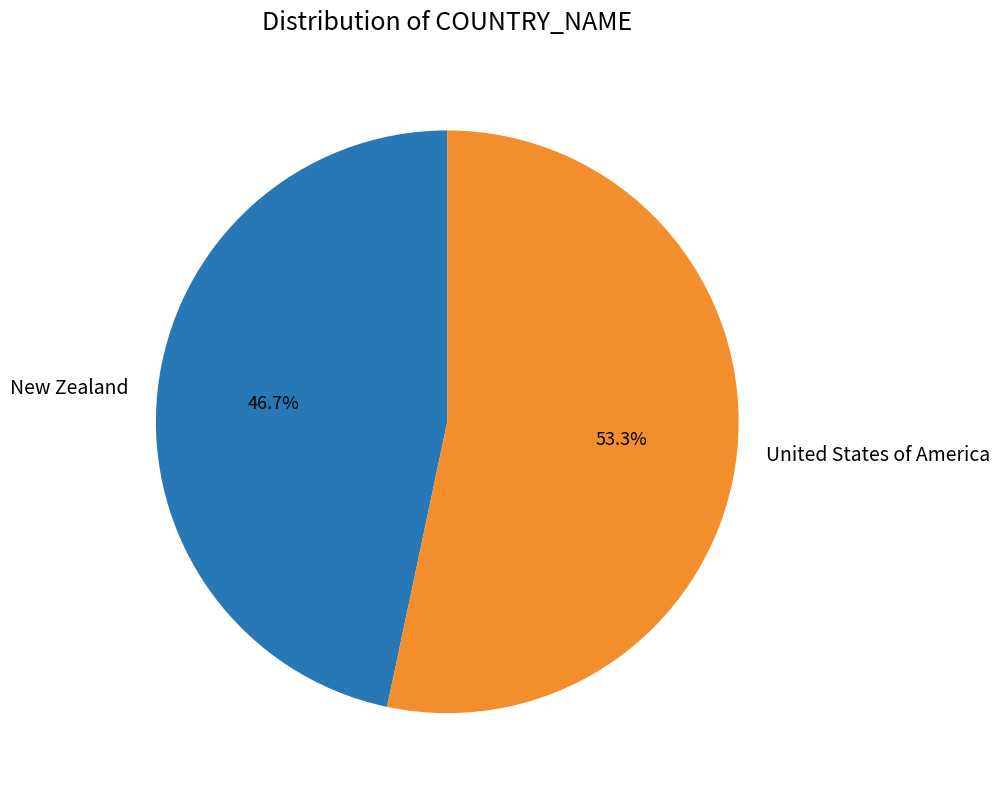

To the nearest percent, what is the difference between the United States of America and New Zealand slice percentages?

7%